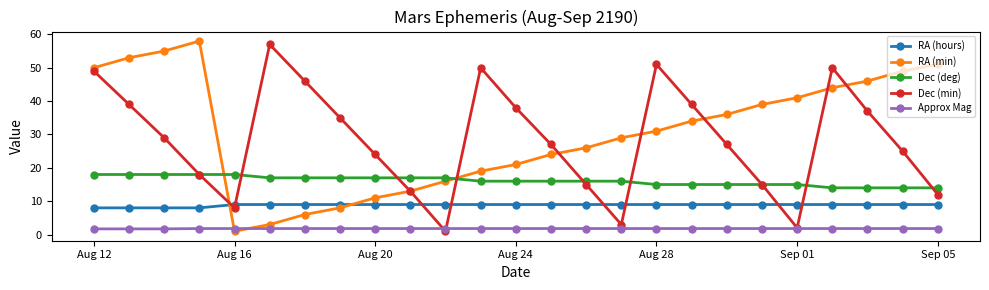

True or false: Dec (deg) and Approx Mag cross at least once.

False